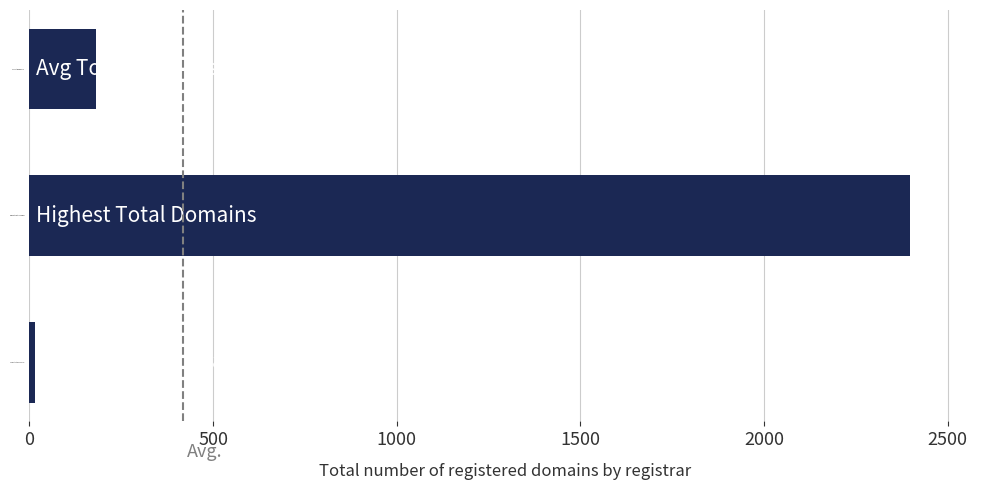

Count the number of categories in the chart.

3